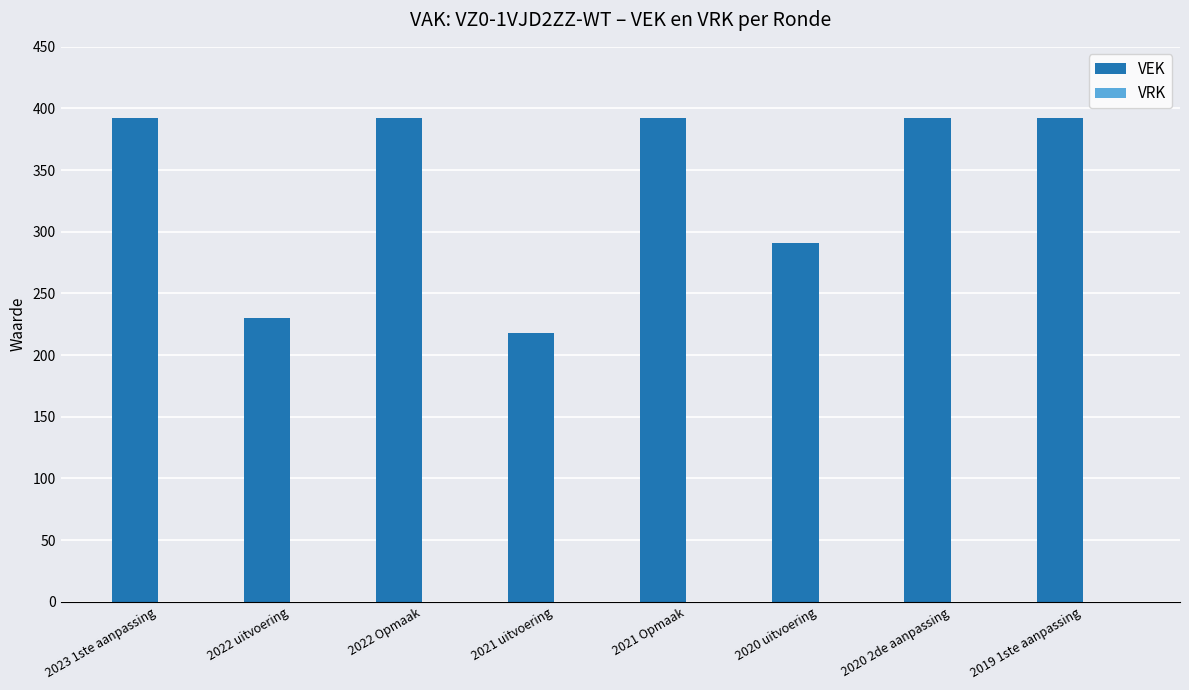

What is the greatest value displayed?

392